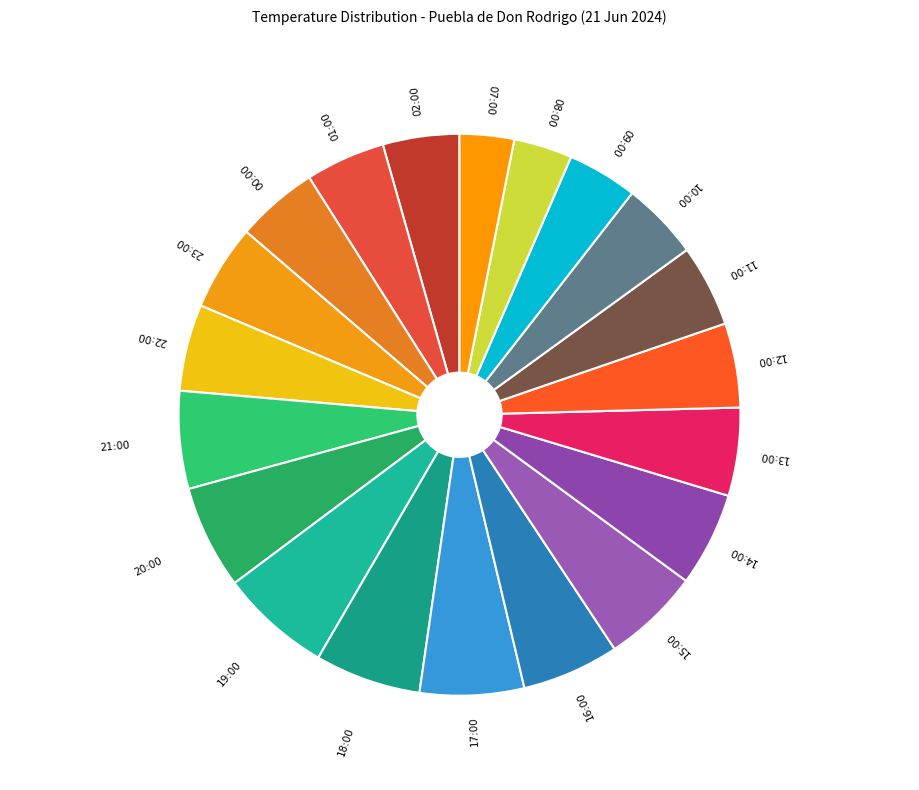

Count the number of slices in the pie.

20